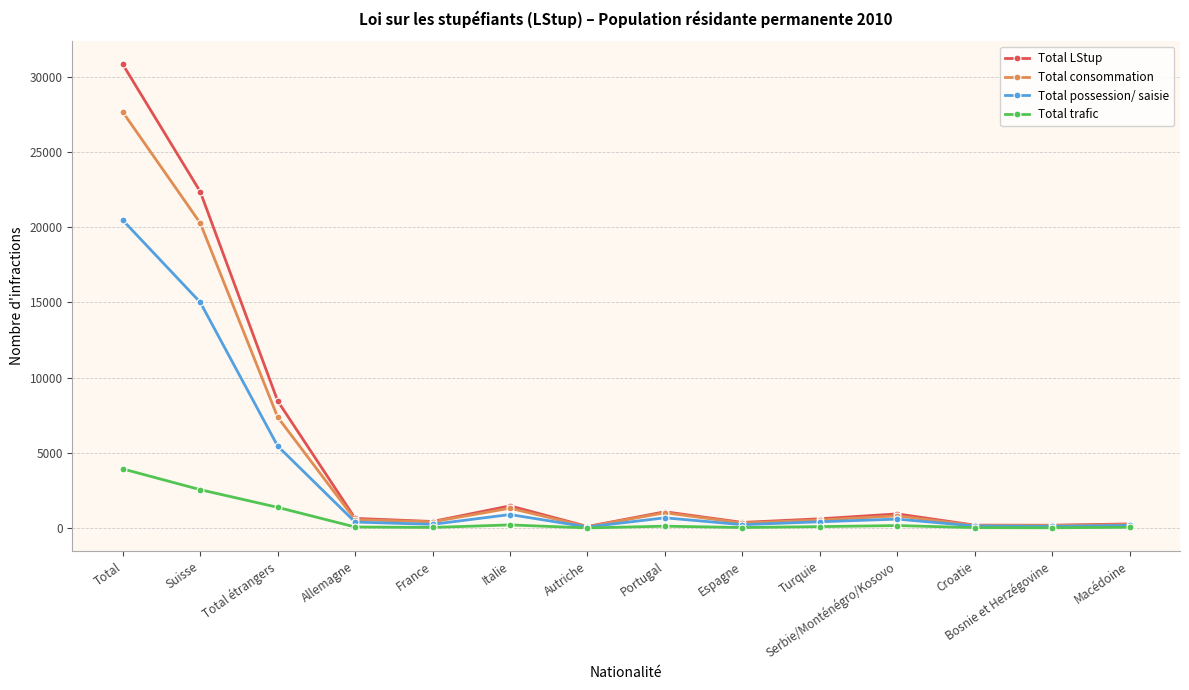

The value of Total consommation at Portugal is 1023. True or false?

True